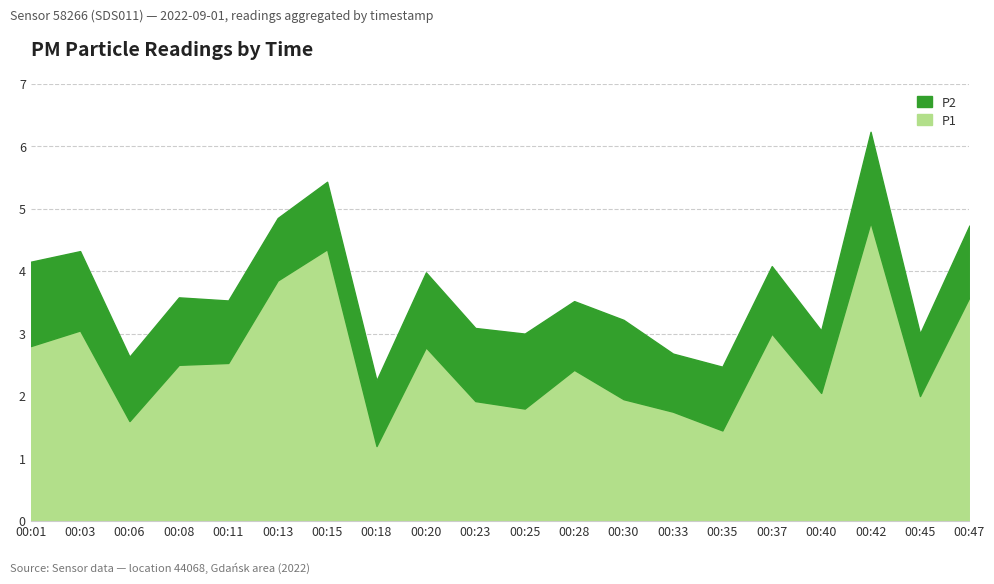

What is the difference between the second highest and second lowest values?

2.9